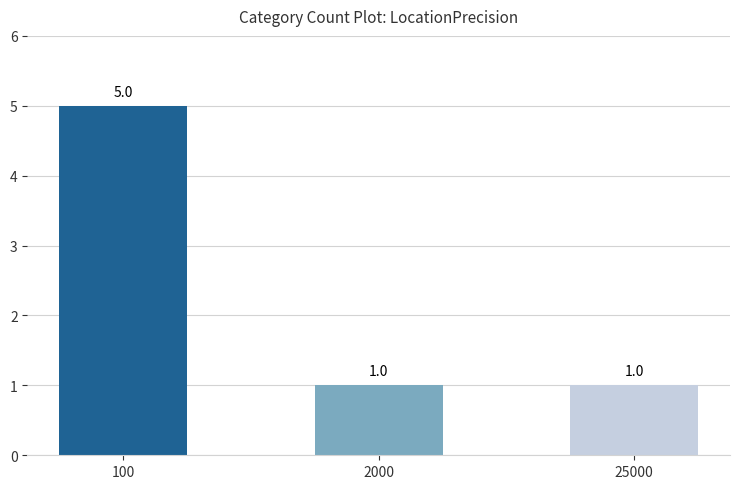

What is the difference between the maximum and minimum values?

4